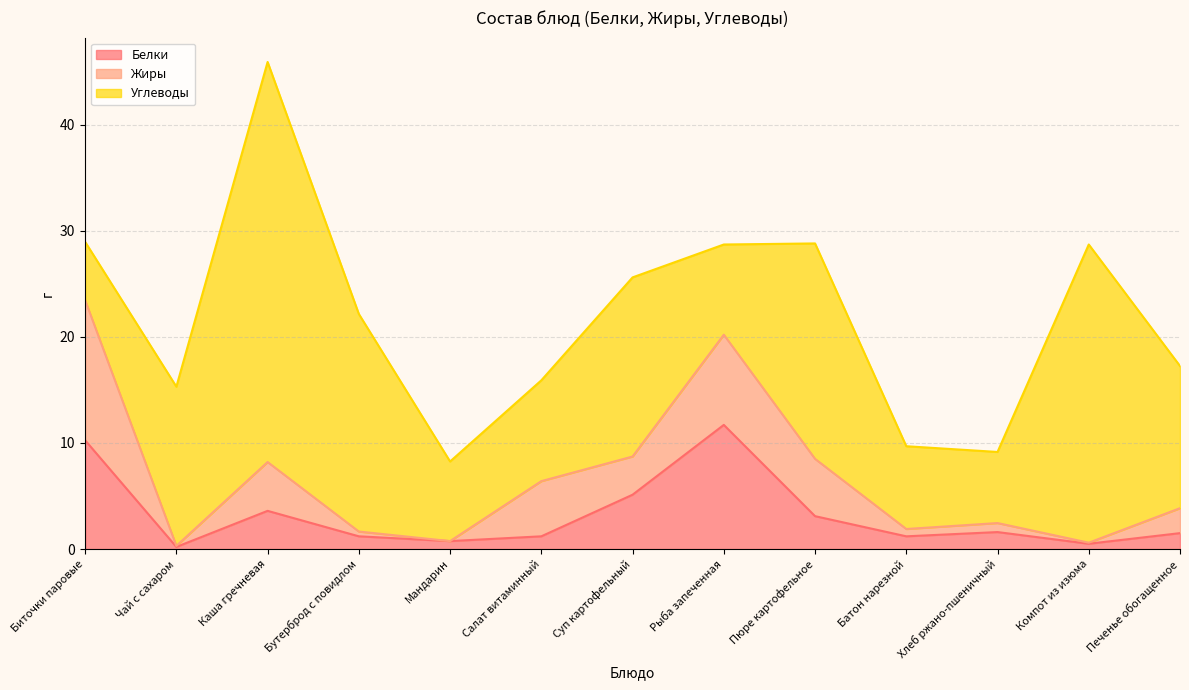

What is the maximum value for Белки?

11.7